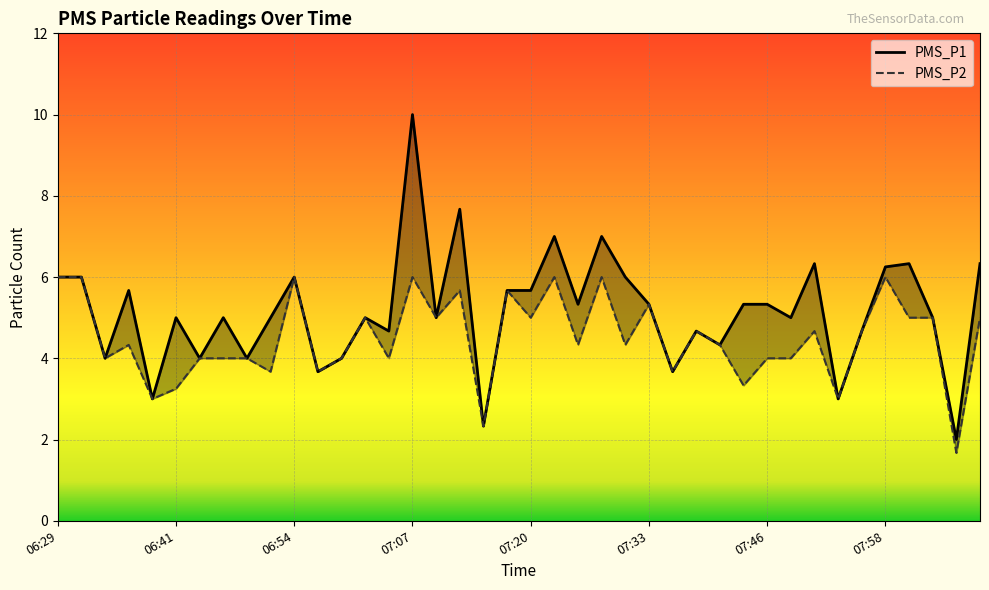

Does the chart display data point markers on the line(s)?

No